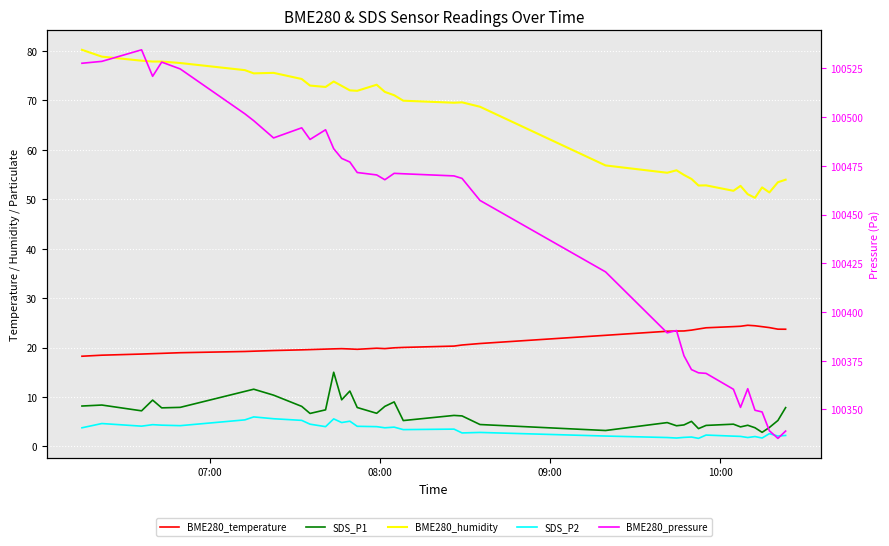

What is the label of the 35th point from the right?

10:00